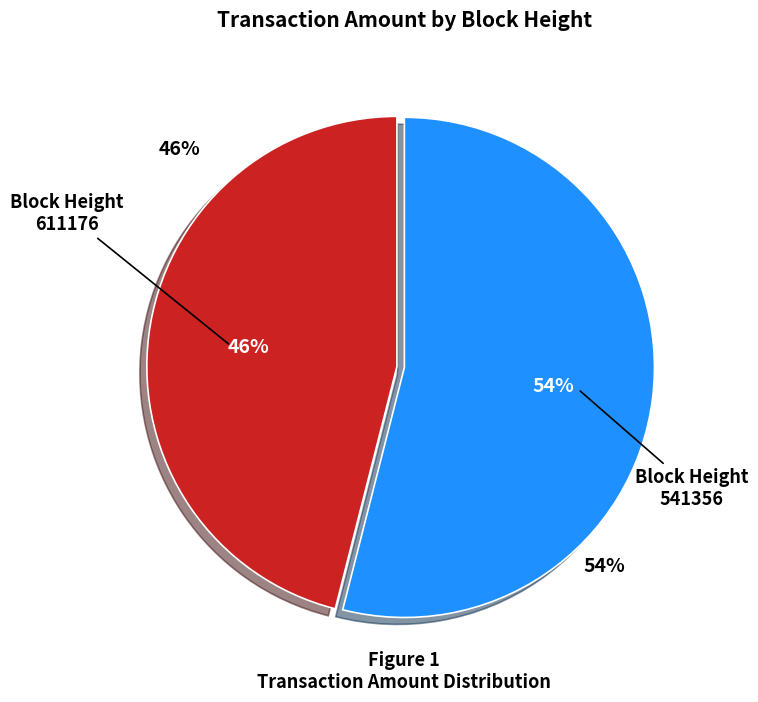

How many segments does this pie chart have?

2